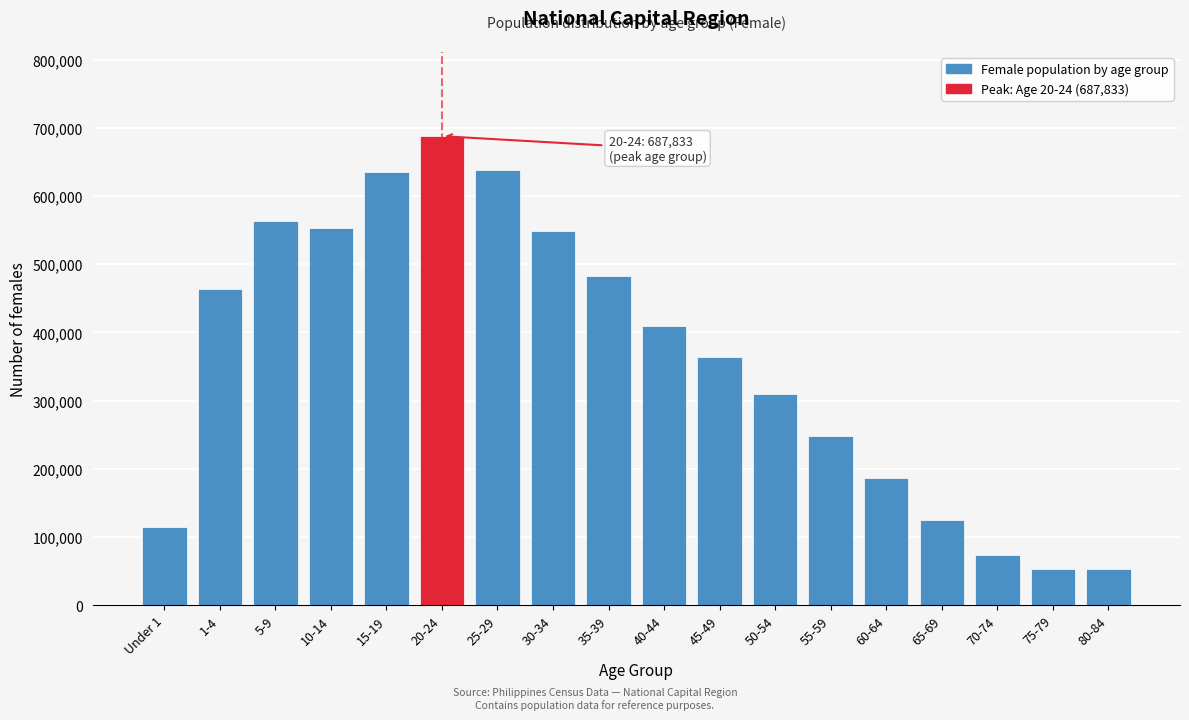

What is the label of the 4th bar from the left?

10-14